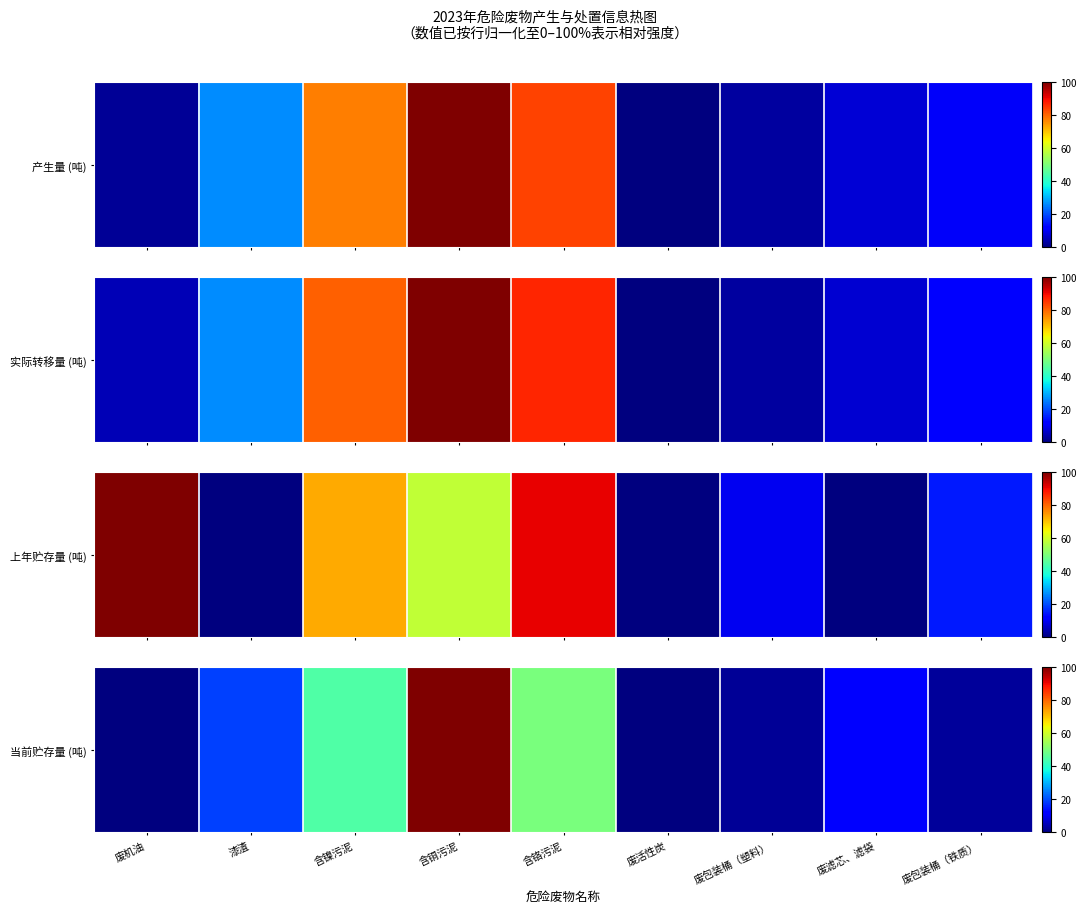

Which label corresponds to the largest value in the chart?

含铜污泥